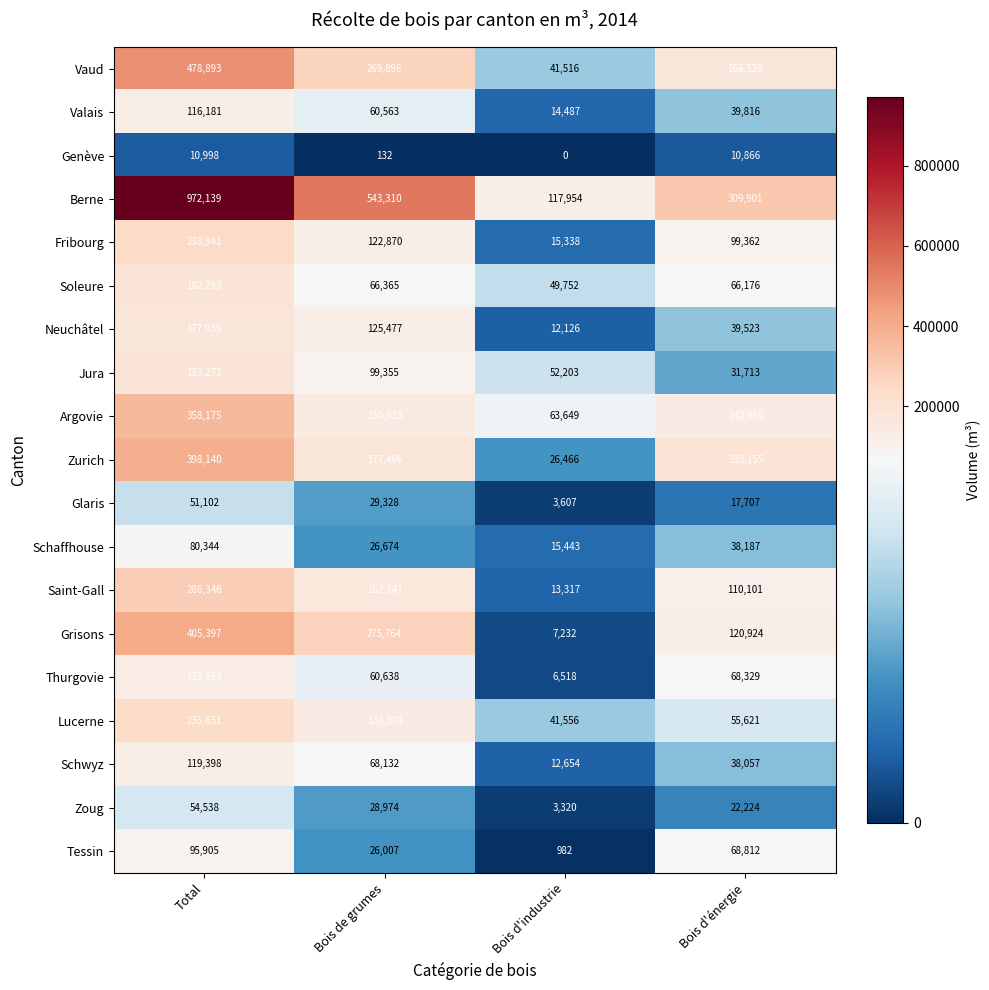

Is it true that Schaffhouse equals 116736 at Total?

False